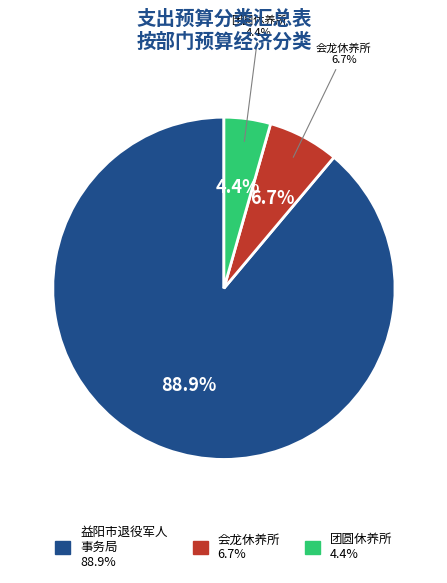

To the nearest percent, what portion does 益阳市军队离退休干部会龙休养所 represent?

7%